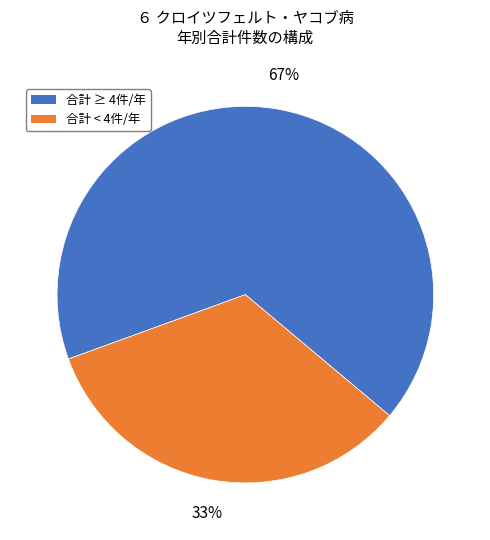

Does any single category account for the majority?

Yes